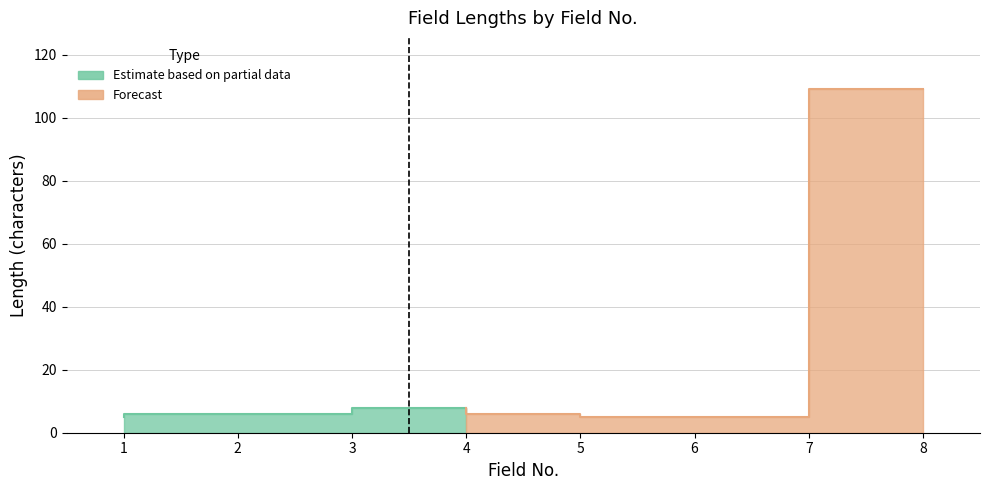

How many data points are above 6?

2